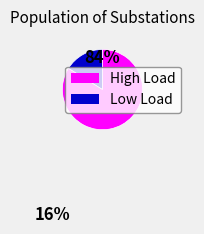

Count the number of slices in the pie.

2